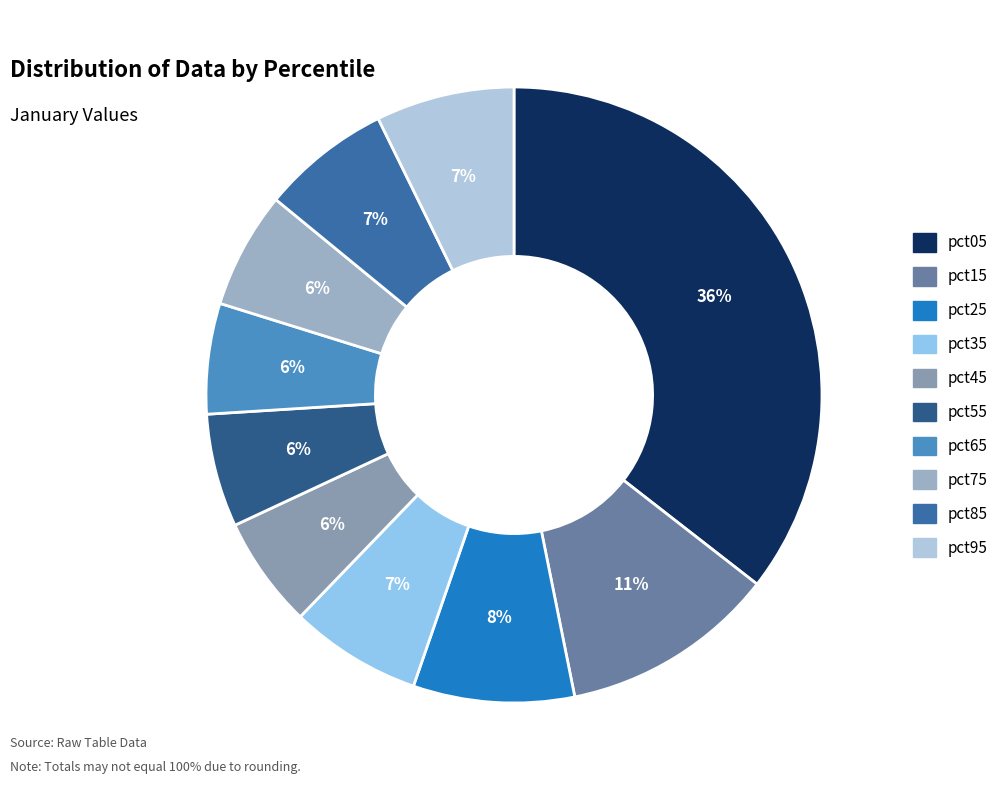

Combined, what portion of the pie is pct65 and pct35?

12.7%